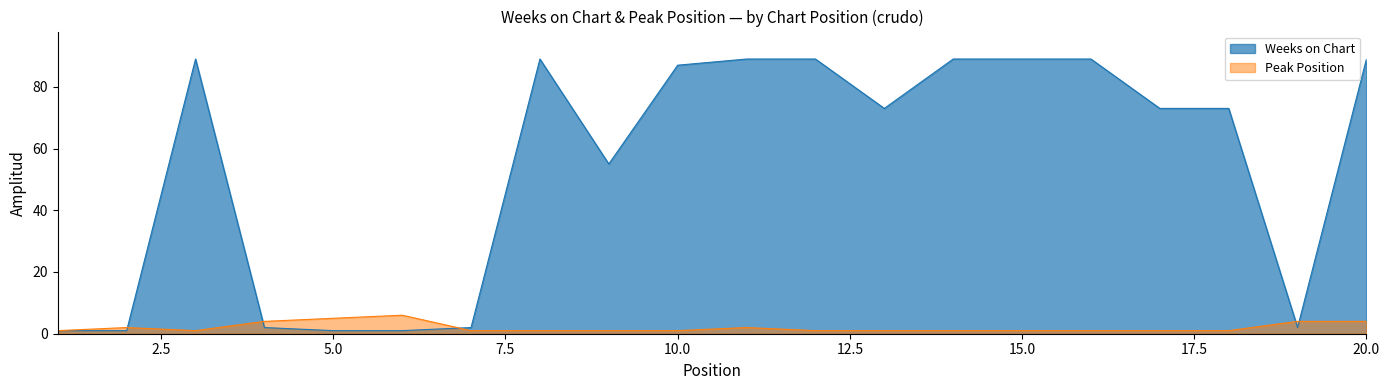

What is the greatest value displayed?

89